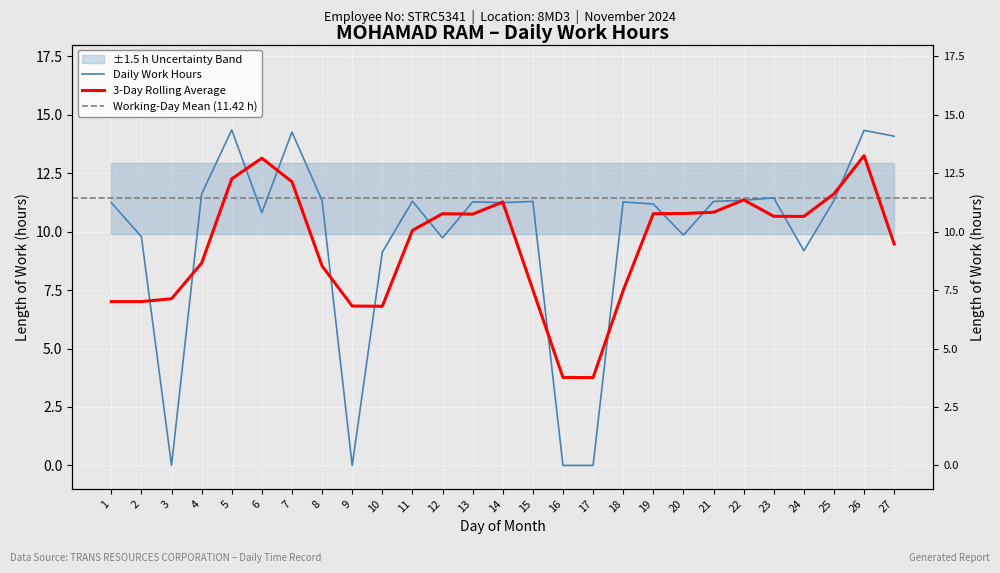

Which label corresponds to the smallest value in the chart?

3